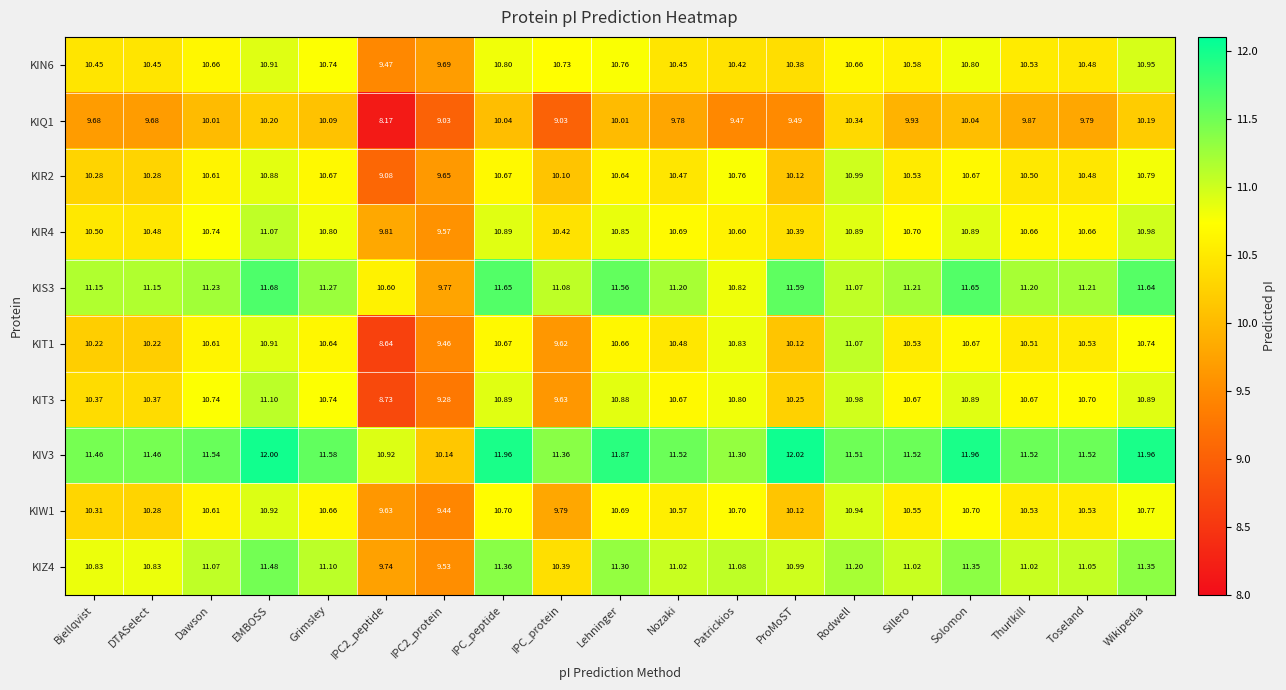

Is the value of KIR4 at IPC2_protein greater than the value of KIZ4 at Toseland?

No